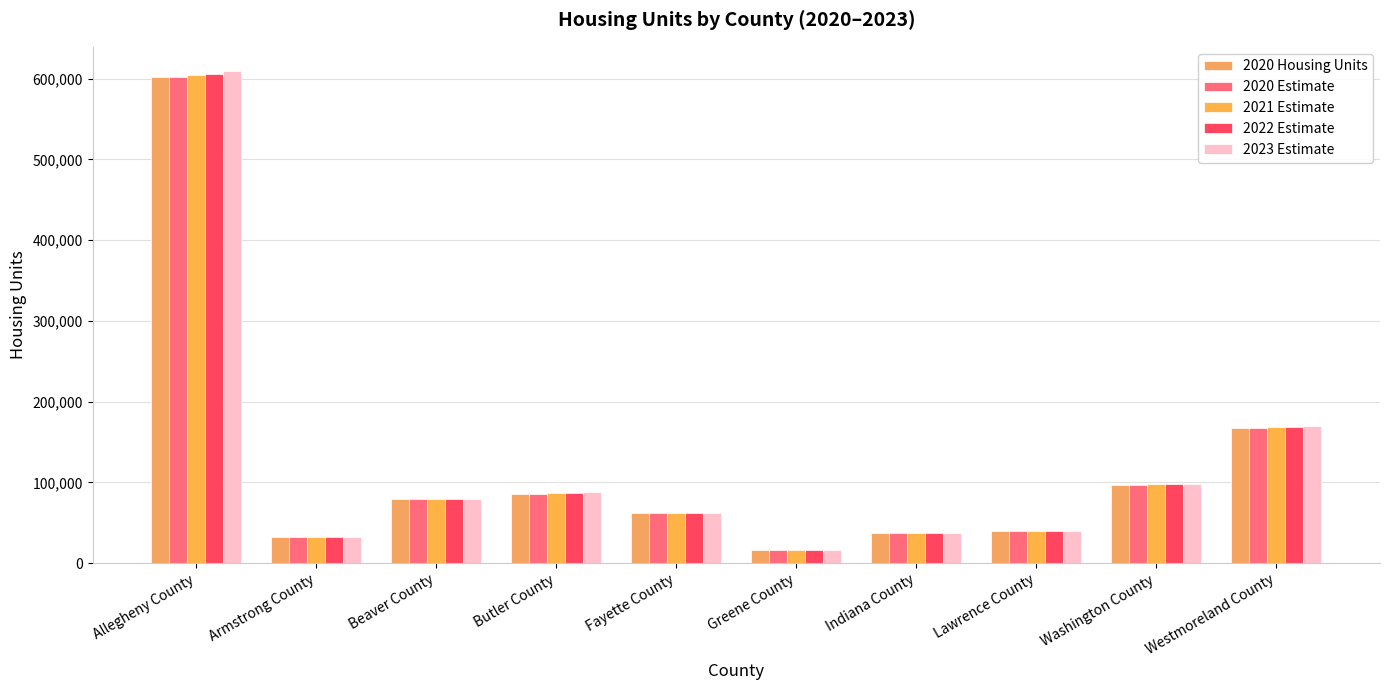

Between Greene County and Westmoreland County, which is larger?

Westmoreland County